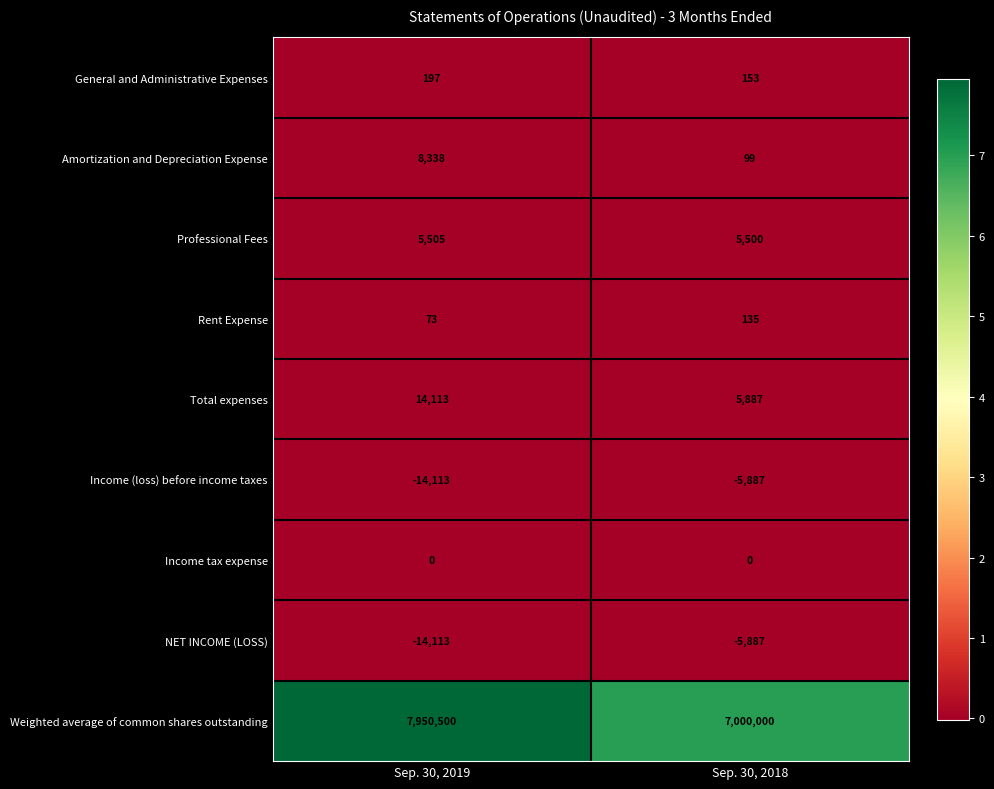

Which series changed the most between Sep. 30, 2019 and Sep. 30, 2018?

Weighted average of common shares outstanding